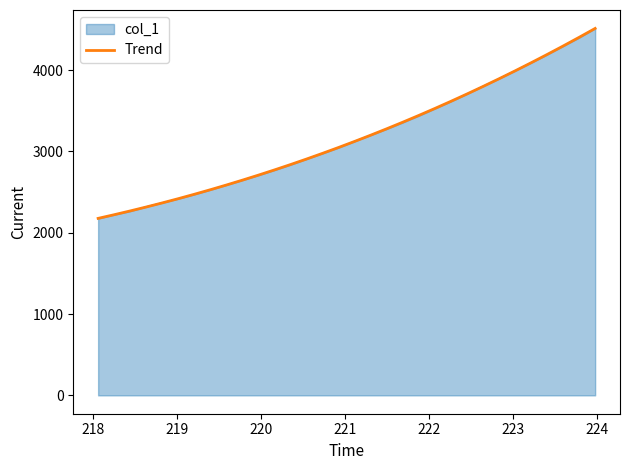

What is the highest value of the col_1 series?

4514.8